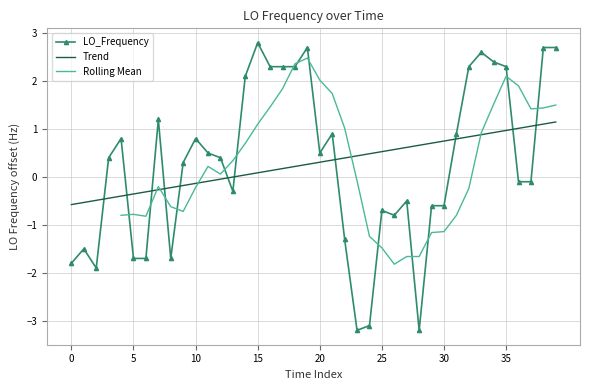

What is the sum of all values?

11.4